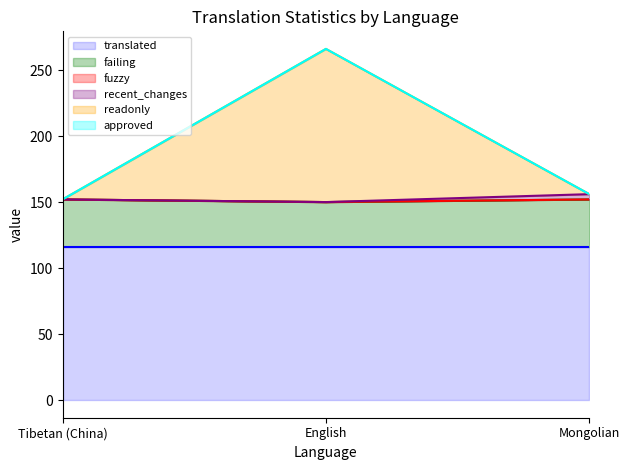

Count the failing values in the range 34 to 36.

3